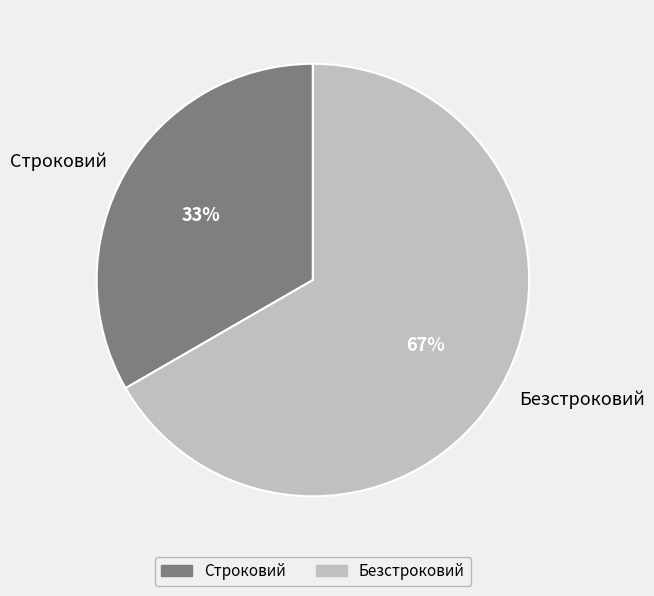

To the nearest percent, what is the combined percentage of Строковий and Безстроковий?

100%